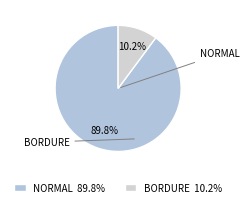

Count the number of slices in the pie.

2